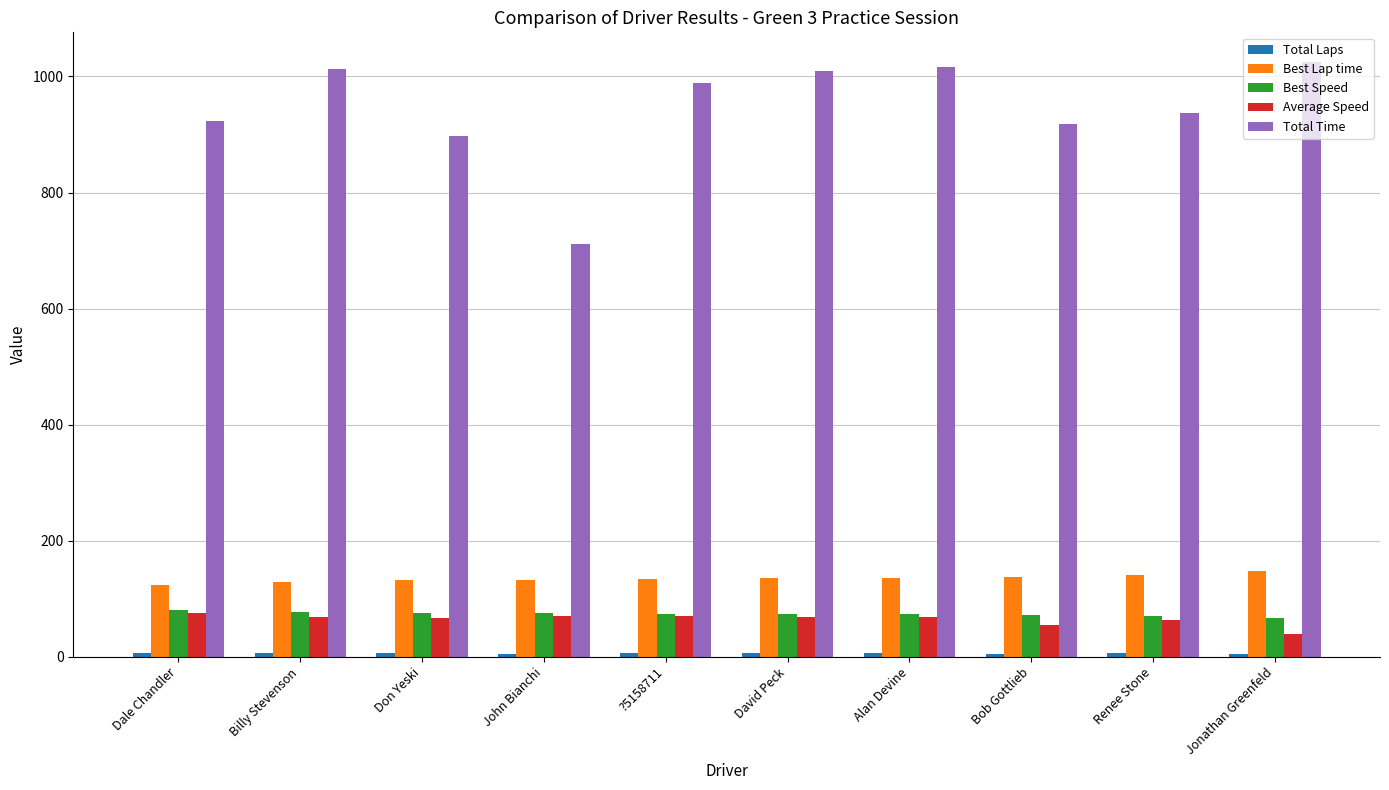

What is the highest value of the Best Speed series?

80.1